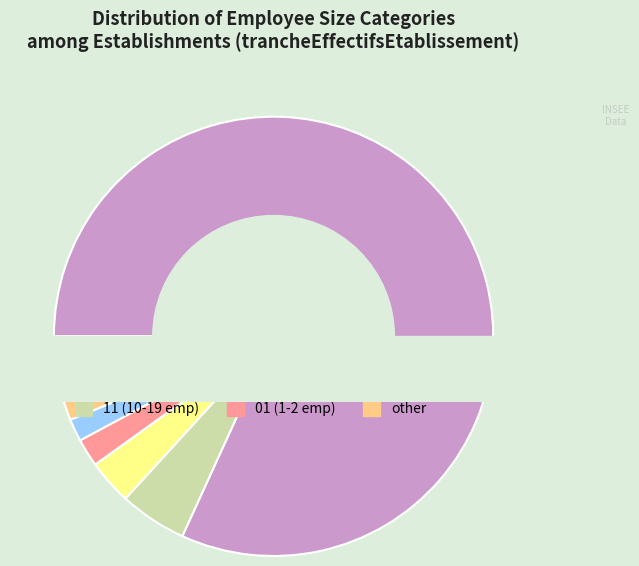

Which category has the smallest portion of the pie?

02